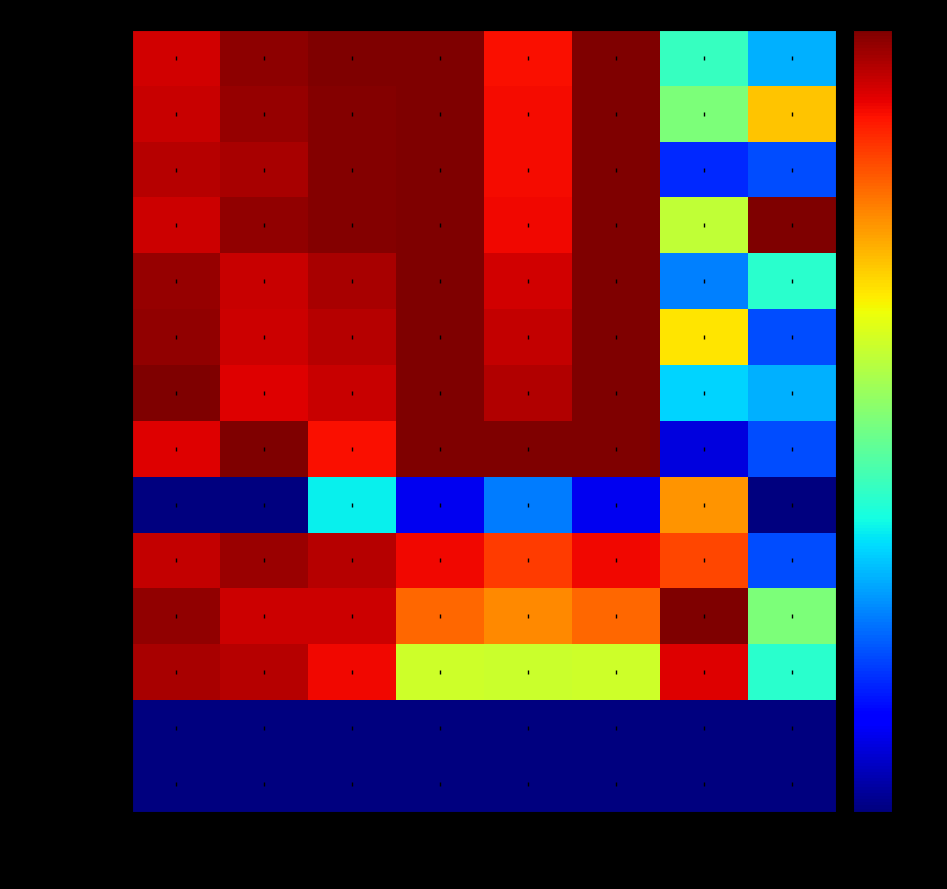

Reading left to right, extract all data points from this chart.

RISPANDI: Best Lap time=0.9	Best Speed=1.0	Average Speed=1.0	Total Distance=1.0	Total Time=0.9	Total Laps=1.0	StartPos=0.4	Best Lap=0.3
MARIO SALONTAHE: Best Lap time=0.9	Best Speed=1.0	Average Speed=1.0	Total Distance=1.0	Total Time=0.9	Total Laps=1.0	StartPos=0.5	Best Lap=0.7
RISKY HK: Best Lap time=1.0	Best Speed=1.0	Average Speed=1.0	Total Distance=1.0	Total Time=0.9	Total Laps=1.0	StartPos=0.2	Best Lap=0.2
CECEP SUNLI: Best Lap time=0.9	Best Speed=1.0	Average Speed=1.0	Total Distance=1.0	Total Time=0.9	Total Laps=1.0	StartPos=0.6	Best Lap=1.0
AKBAR TAUFAN: Best Lap time=1.0	Best Speed=0.9	Average Speed=1.0	Total Distance=1.0	Total Time=0.9	Total Laps=1.0	StartPos=0.2	Best Lap=0.4
TETEN WIJAYA: Best Lap time=1.0	Best Speed=0.9	Average Speed=1.0	Total Distance=1.0	Total Time=0.9	Total Laps=1.0	StartPos=0.7	Best Lap=0.2
ANGGA SOMPIE: Best Lap time=1.0	Best Speed=0.9	Average Speed=0.9	Total Distance=1.0	Total Time=1.0	Total Laps=1.0	StartPos=0.3	Best Lap=0.3
PUTRA WIJAYA: Best Lap time=0.9	Best Speed=1.0	Average Speed=0.9	Total Distance=1.0	Total Time=1.0	Total Laps=1.0	StartPos=0.1	Best Lap=0.2
TOYING SS: Best Lap time=0.0	Best Speed=0.0	Average Speed=0.4	Total Distance=0.1	Total Time=0.2	Total Laps=0.1	StartPos=0.8	Best Lap=0.0
NOPI INDRIAN: Best Lap time=0.9	Best Speed=1.0	Average Speed=1.0	Total Distance=0.9	Total Time=0.8	Total Laps=0.9	StartPos=0.8	Best Lap=0.2
ANDE LUMUT: Best Lap time=1.0	Best Speed=0.9	Average Speed=0.9	Total Distance=0.8	Total Time=0.8	Total Laps=0.8	StartPos=1.0	Best Lap=0.5
GYOLASTU NUGROHO: Best Lap time=1.0	Best Speed=1.0	Average Speed=0.9	Total Distance=0.6	Total Time=0.6	Total Laps=0.6	StartPos=0.9	Best Lap=0.4
IKSAN JAYADI: Best Lap time=0.0	Best Speed=0.0	Average Speed=0.0	Total Distance=0.0	Total Time=0.0	Total Laps=0.0	StartPos=0.0	Best Lap=0.0
RANU RIDHA: Best Lap time=0.0	Best Speed=0.0	Average Speed=0.0	Total Distance=0.0	Total Time=0.0	Total Laps=0.0	StartPos=0.0	Best Lap=0.0